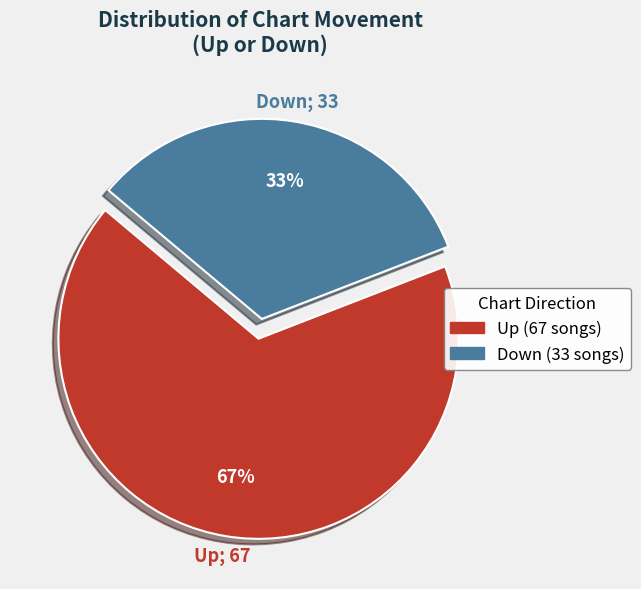

To the nearest percent, what is the average slice percentage?

50%